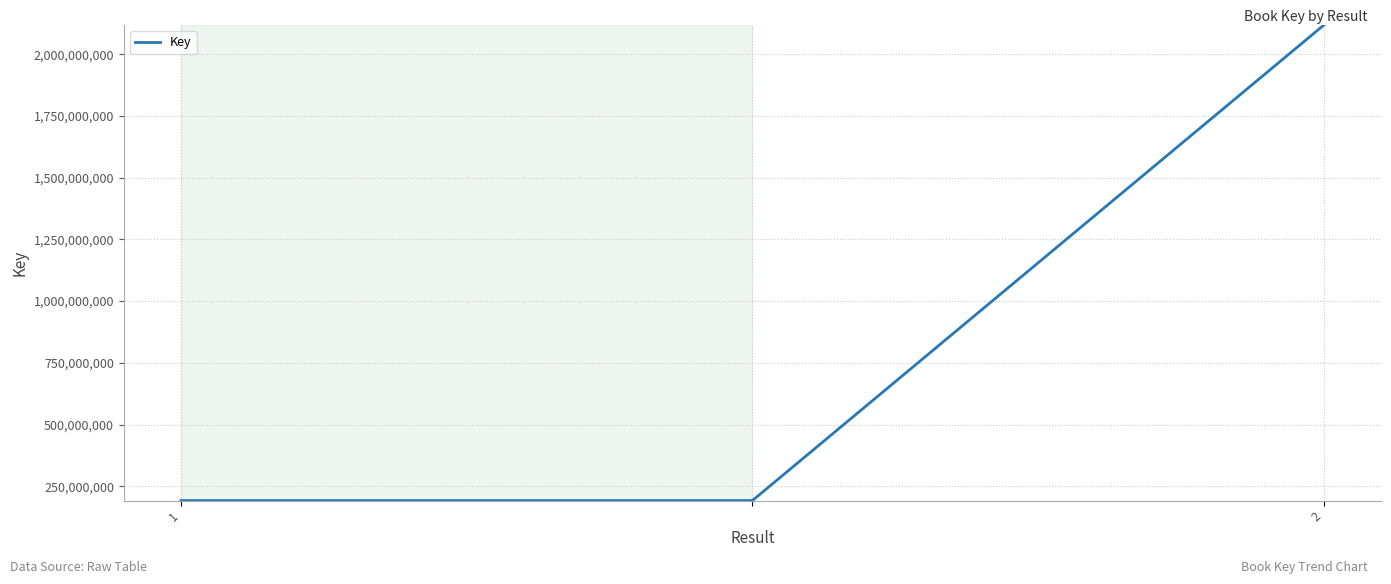

What is the greatest value displayed?

2117911566